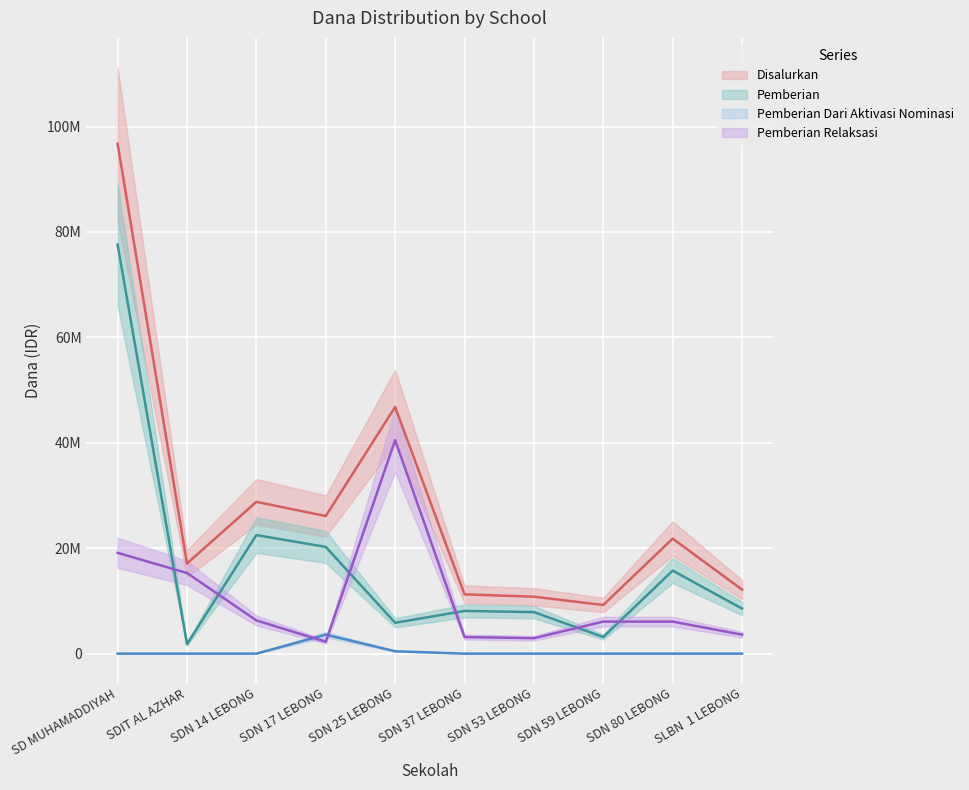

At how many categories does at least one series exceed 25009707?

4